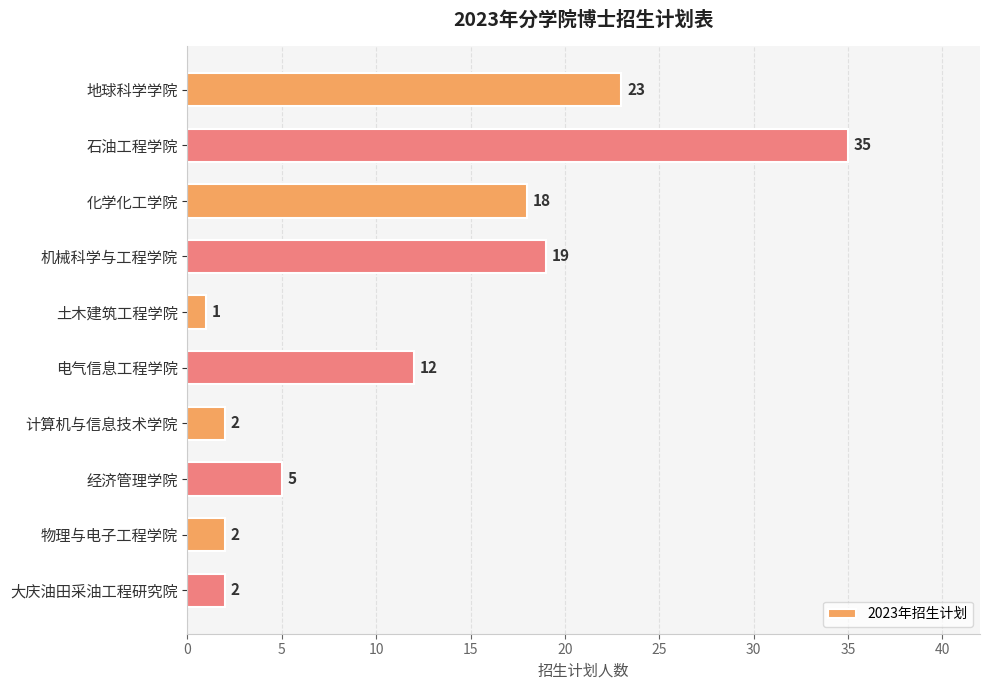

Which label corresponds to the largest value in the chart?

石油工程学院